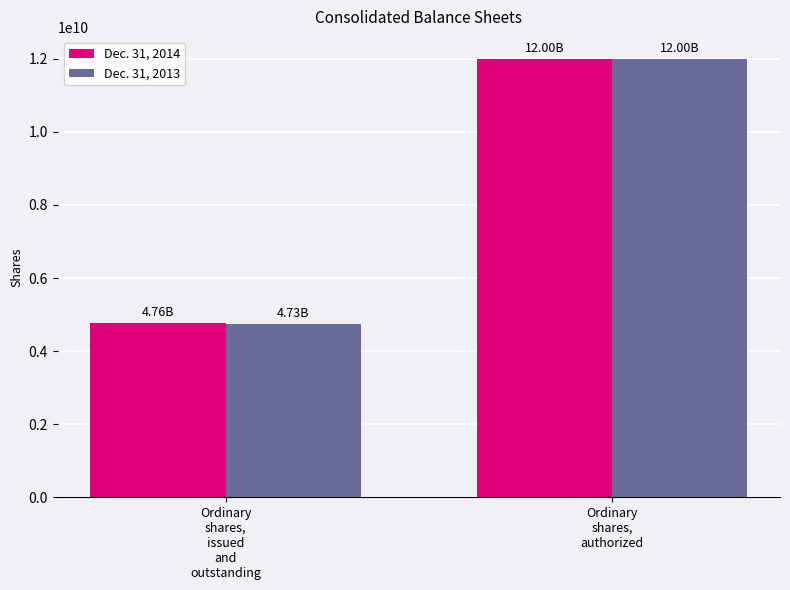

How many data points in Dec. 31, 2013 are less than 12000000000?

1